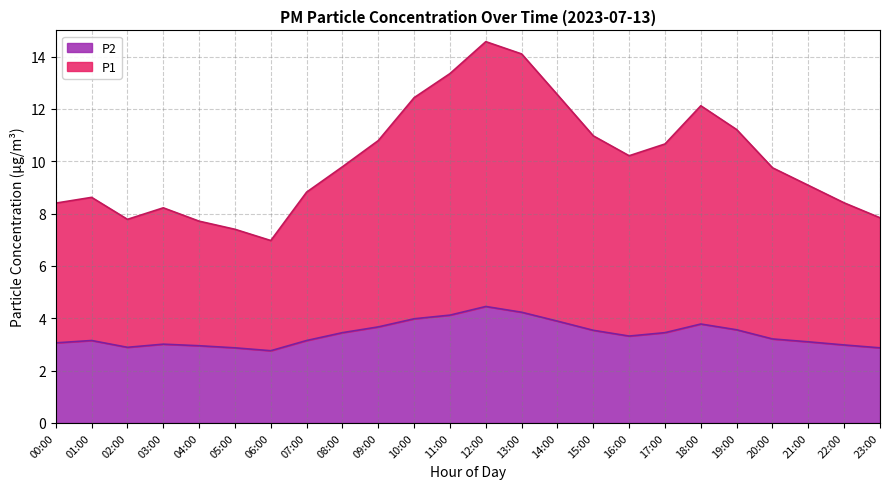

Reading left to right, transcribe all the data shown in this chart.

P1: 8.4	8.6	7.8	8.2	7.7	7.4	7.0	8.8	9.8	10.8	12.4	13.4	14.6	14.1	12.5	11.0	10.2	10.7	12.1	11.2	9.8	9.1	8.4	7.8
P2: 3.1	3.1	2.9	3.0	3.0	2.9	2.8	3.1	3.5	3.7	4.0	4.1	4.5	4.2	3.9	3.5	3.3	3.5	3.8	3.6	3.2	3.1	3.0	2.9